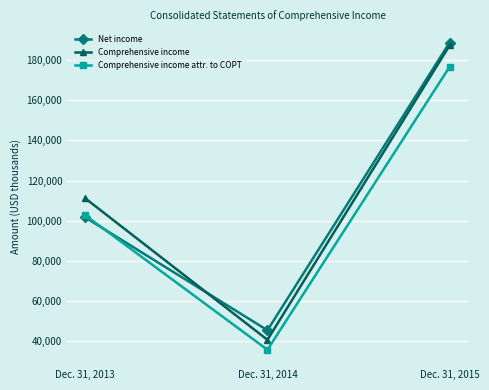

How many Comprehensive income values are between 40435 and 187474?

3